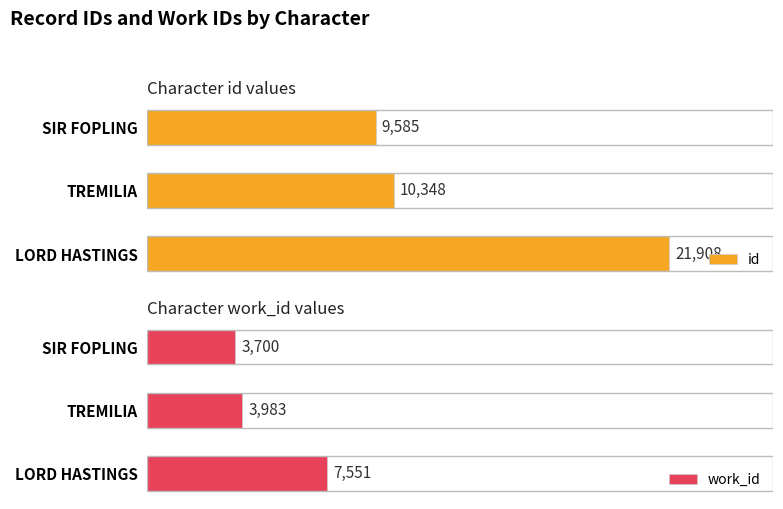

Does the chart contain any negative values?

No